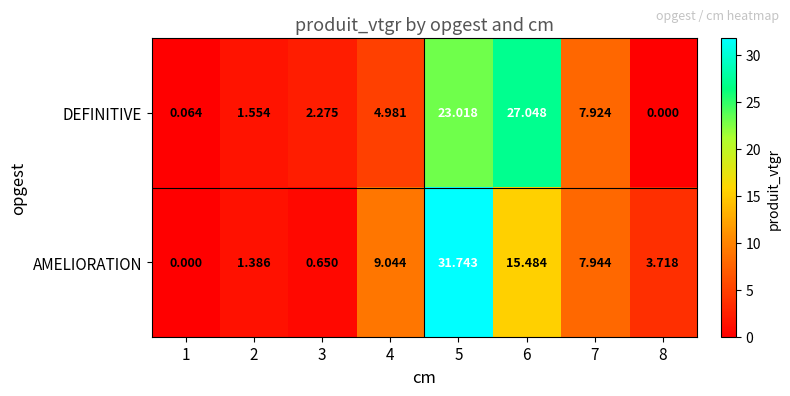

Which series changed the most between 1 and 8?

AMELIORATION